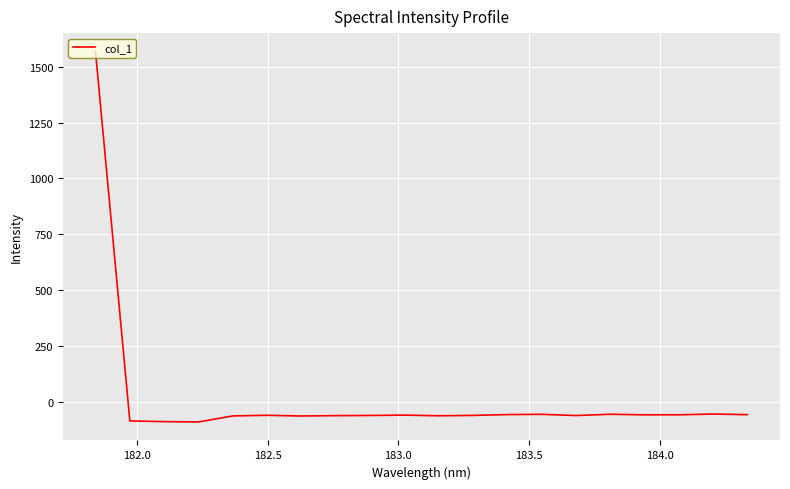

What is the difference between the maximum and minimum values?

1657.1